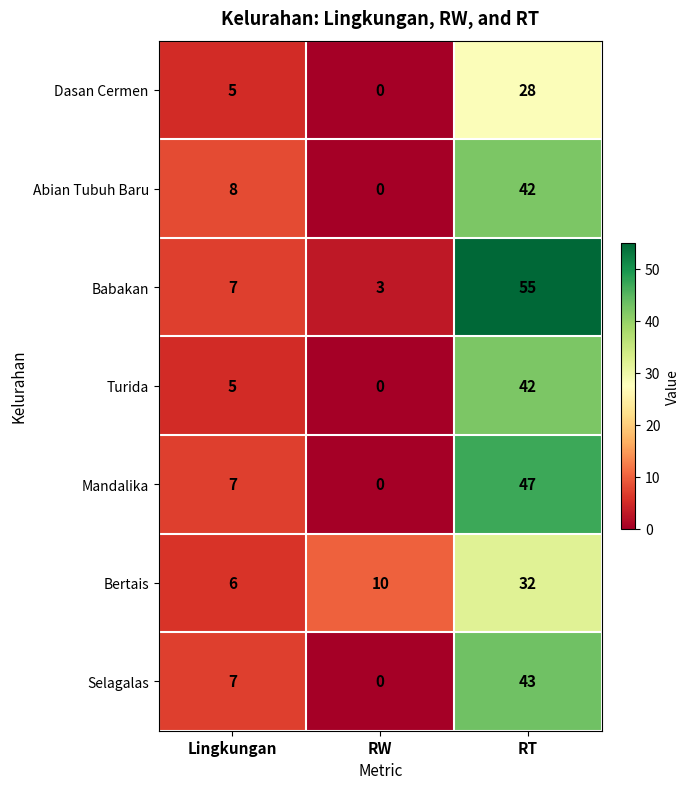

What is the difference between the second highest and minimum values in the Turida series?

5